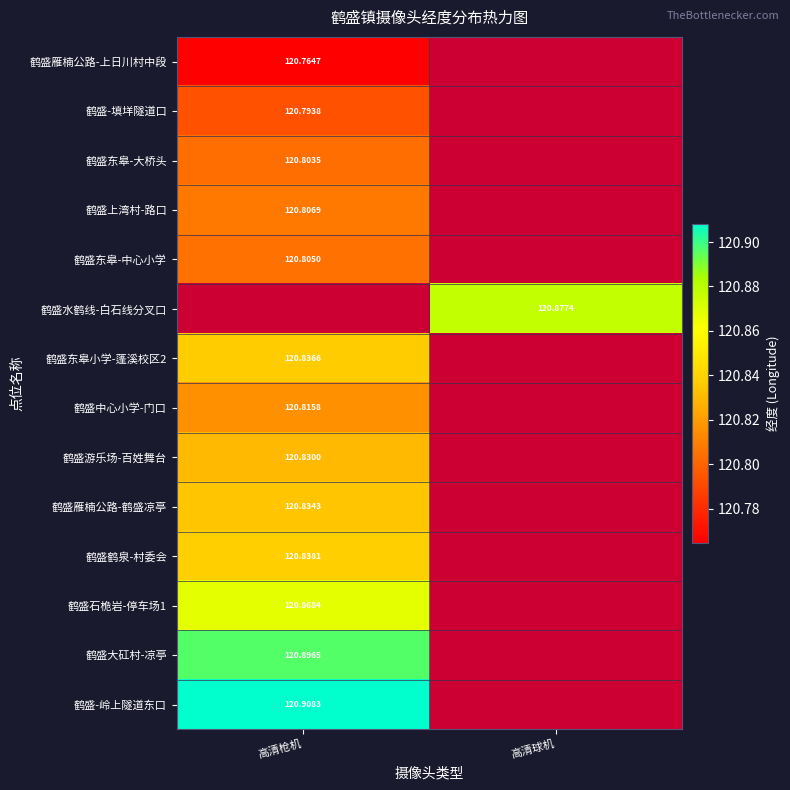

Which category has the highest value across all series?

高清枪机